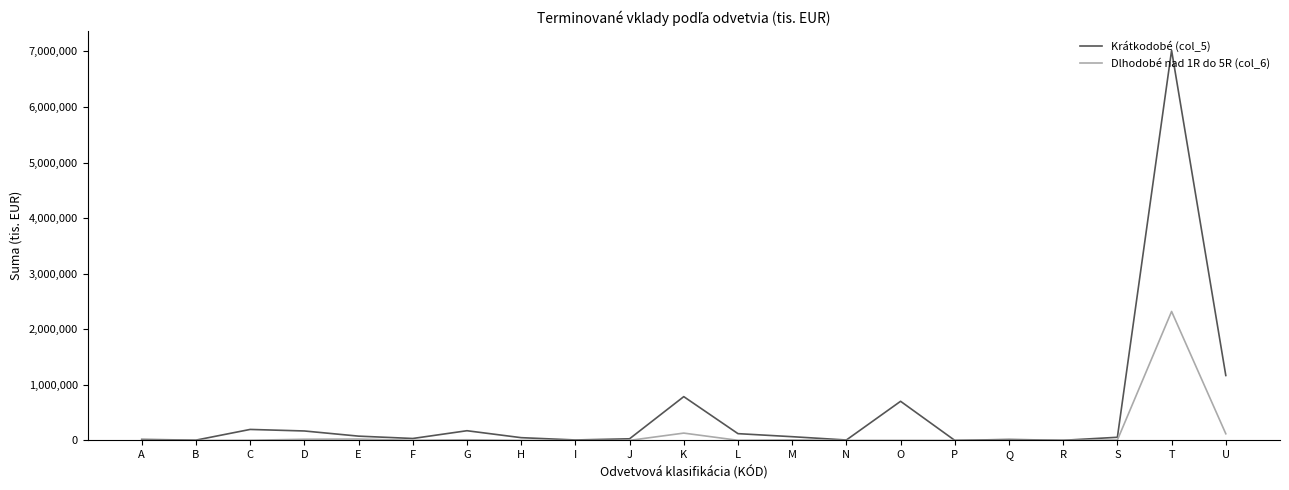

The Krátkodobé (col_5) series shows 788095 at K. True or false?

True